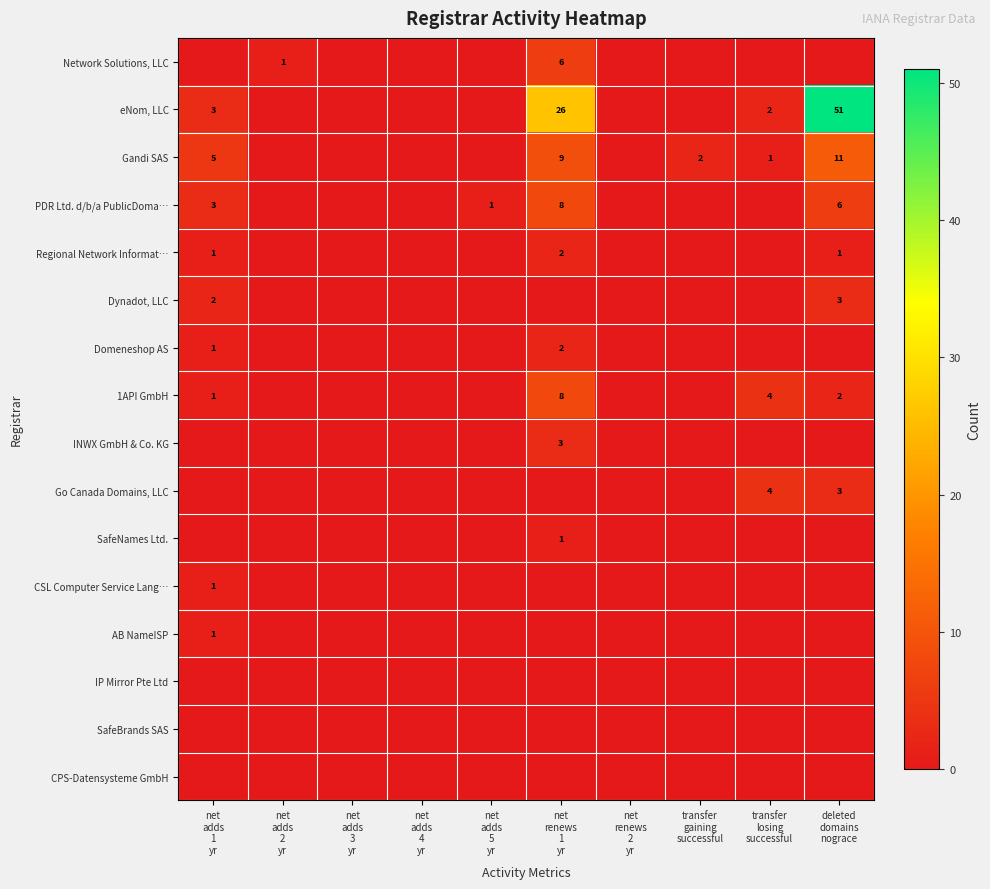

At which label is 1API GmbH closest to 4?

transfer losing successful